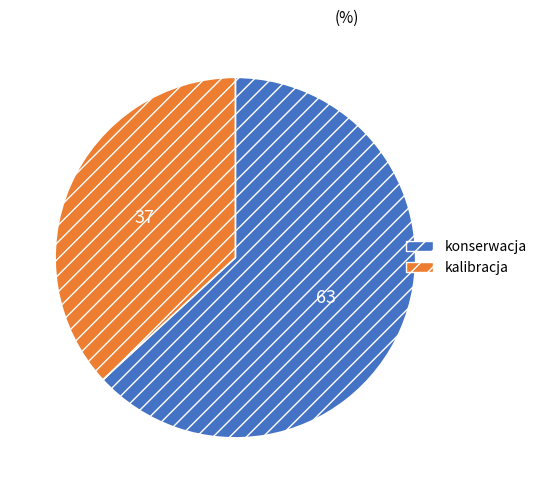

The konserwacja slice represents 70% of the pie. True or false?

False